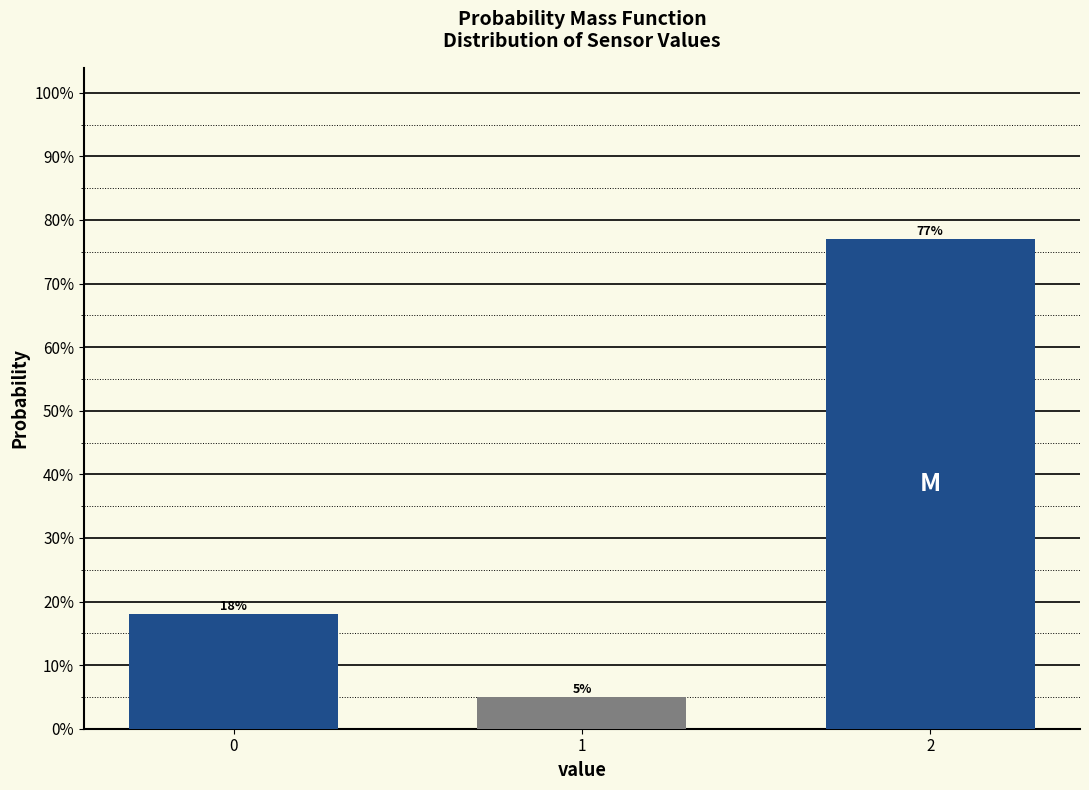

Are the bars horizontal?

No